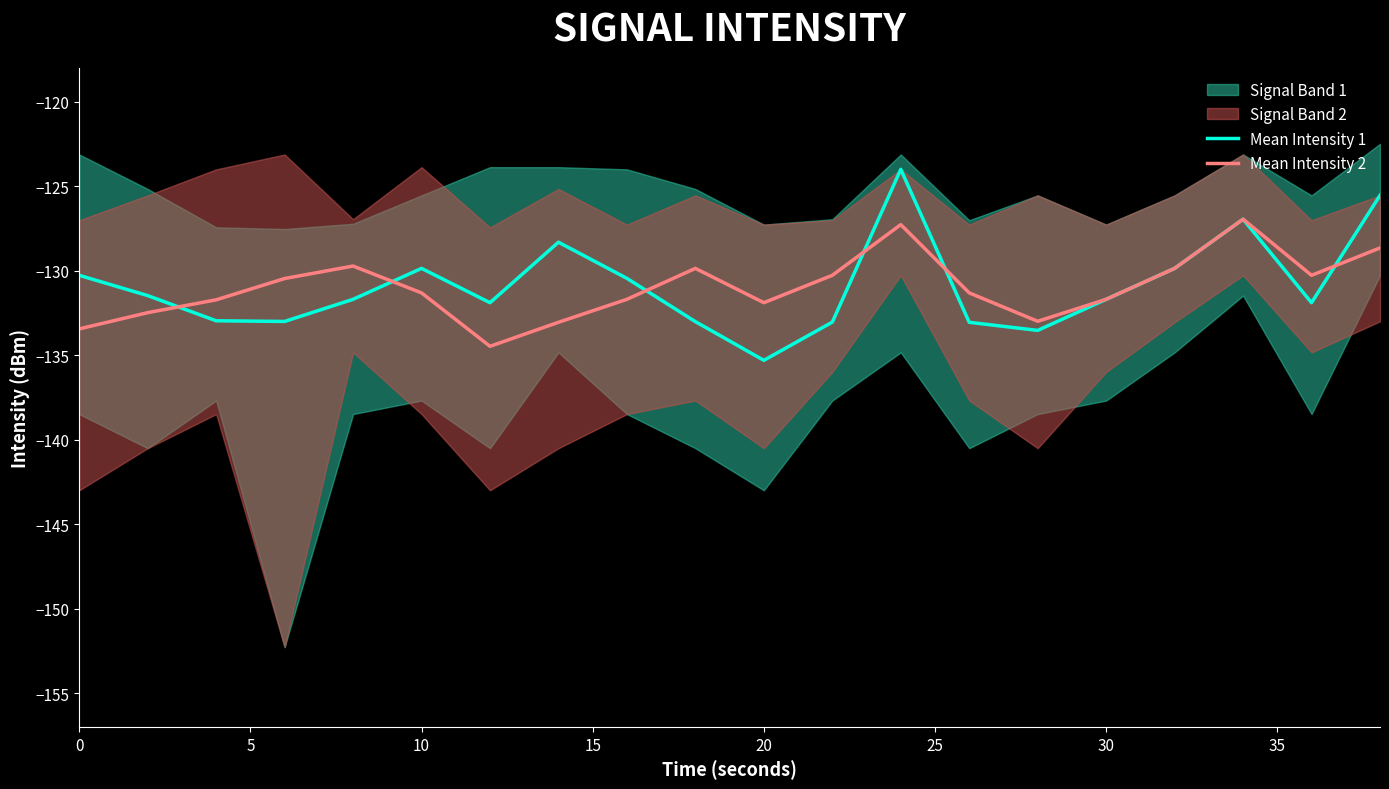

How many intersections are there between Mean Intensity 1 and Mean Intensity 2?

6